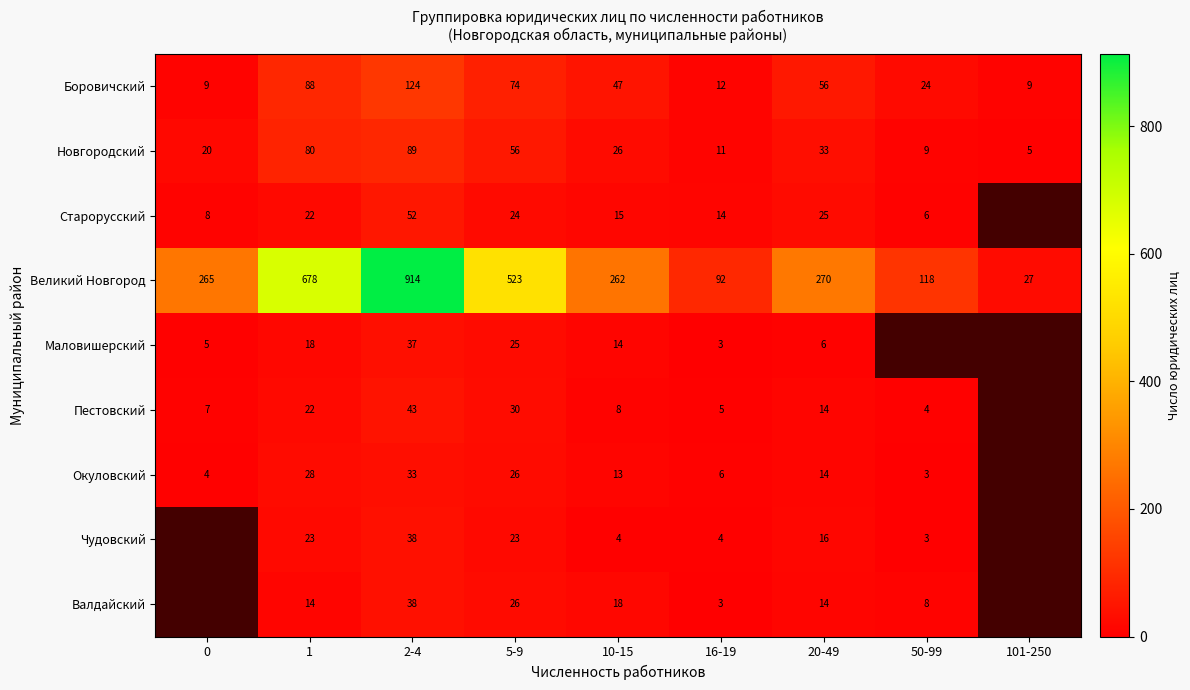

Read the Боровичский value at 50-99, to the nearest 10.

20